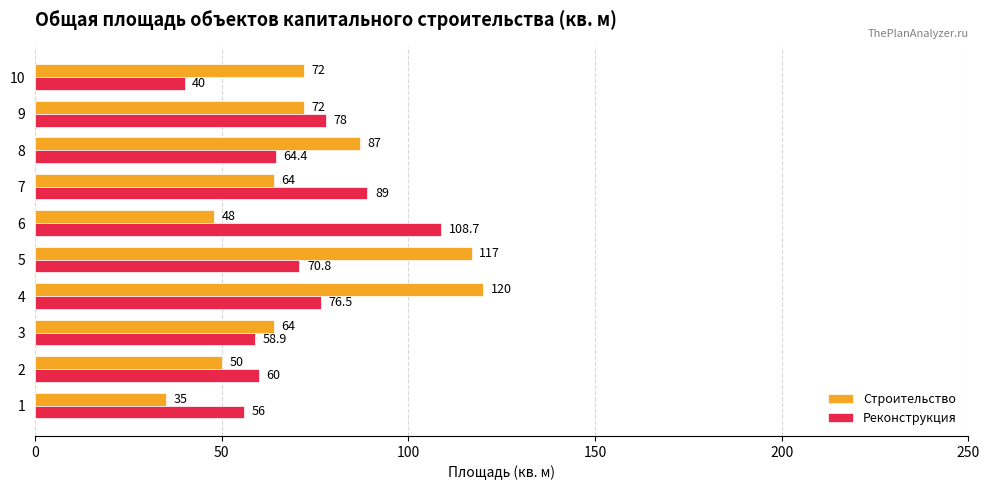

What value does the Реконструкция series have at 9?

78.0